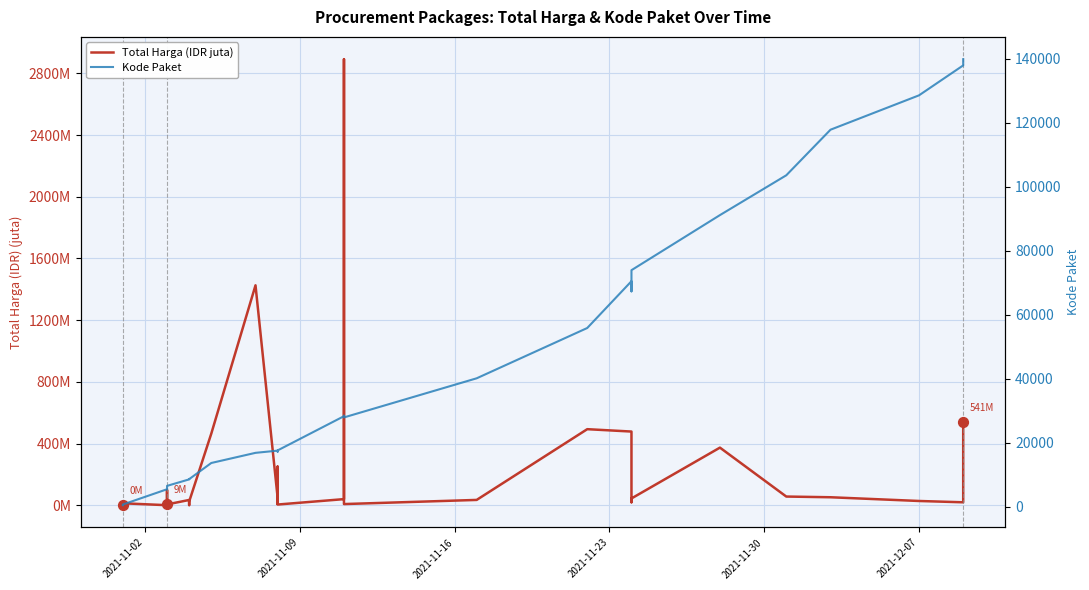

Which series reaches the minimum Y coordinate?

Total Harga (IDR juta)